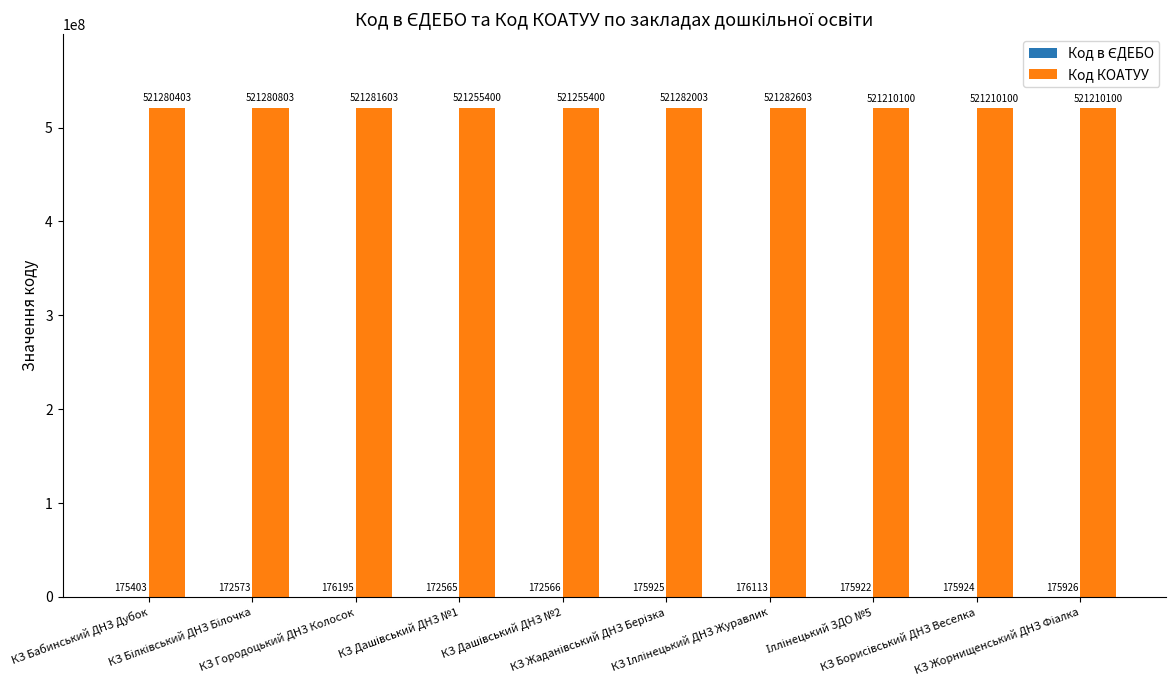

What is the sum of all Код КОАТУУ values?

5212548515